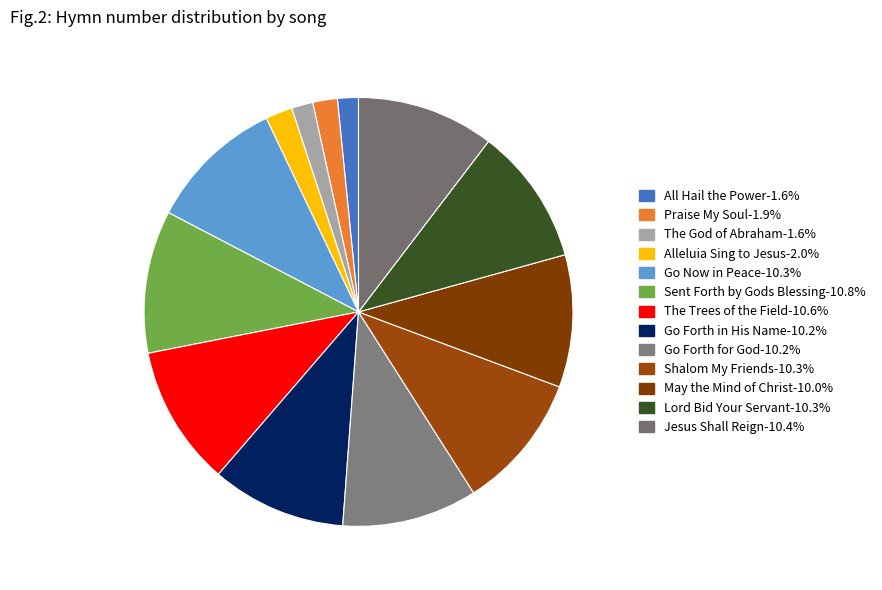

To the nearest percent, what is the average slice percentage?

8%